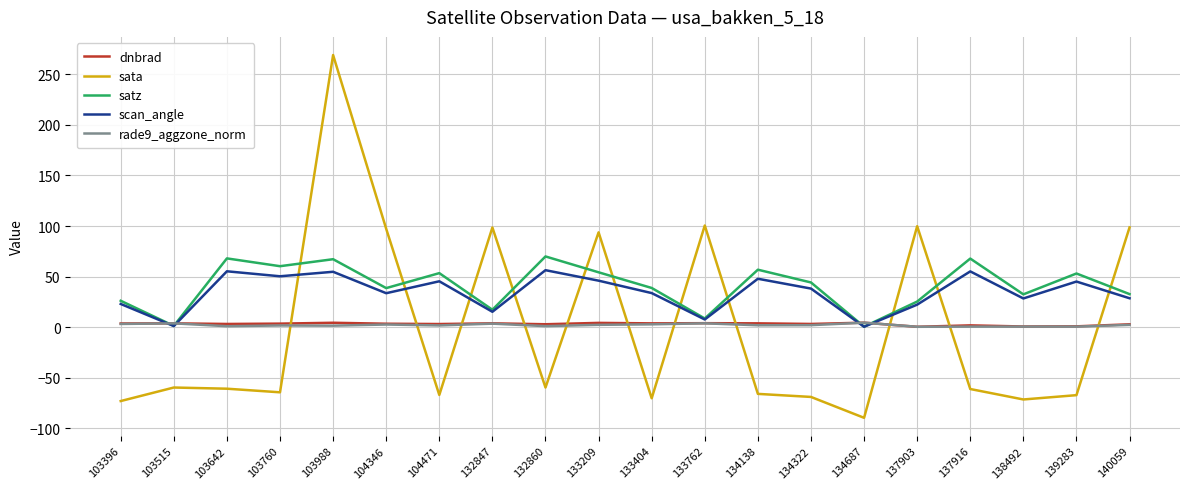

In scan_angle, how many points are lower than both neighbors (excluding endpoints)?

7